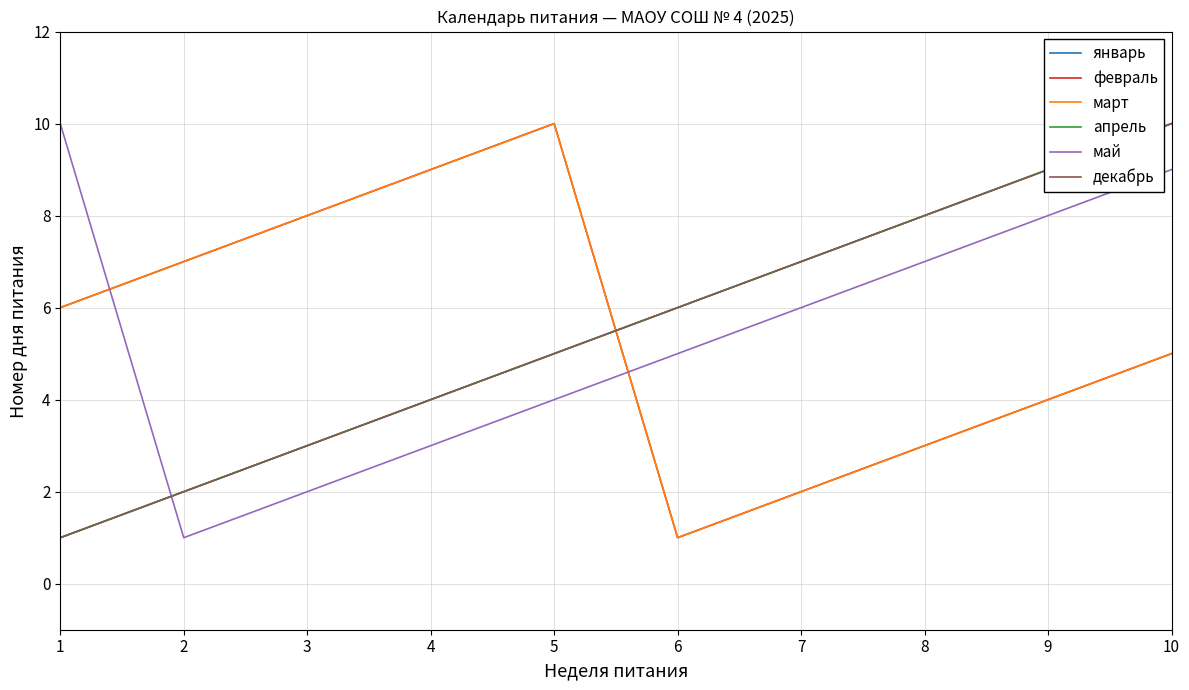

How many lines are shown in the chart?

6